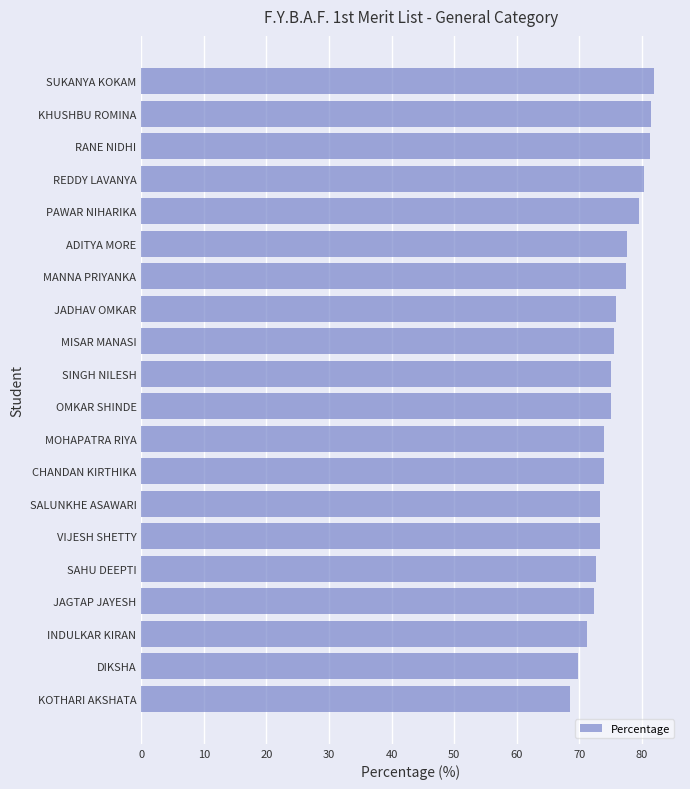

What is the difference between the values at OMKAR SHINDE and JAGTAP JAYESH?

2.7